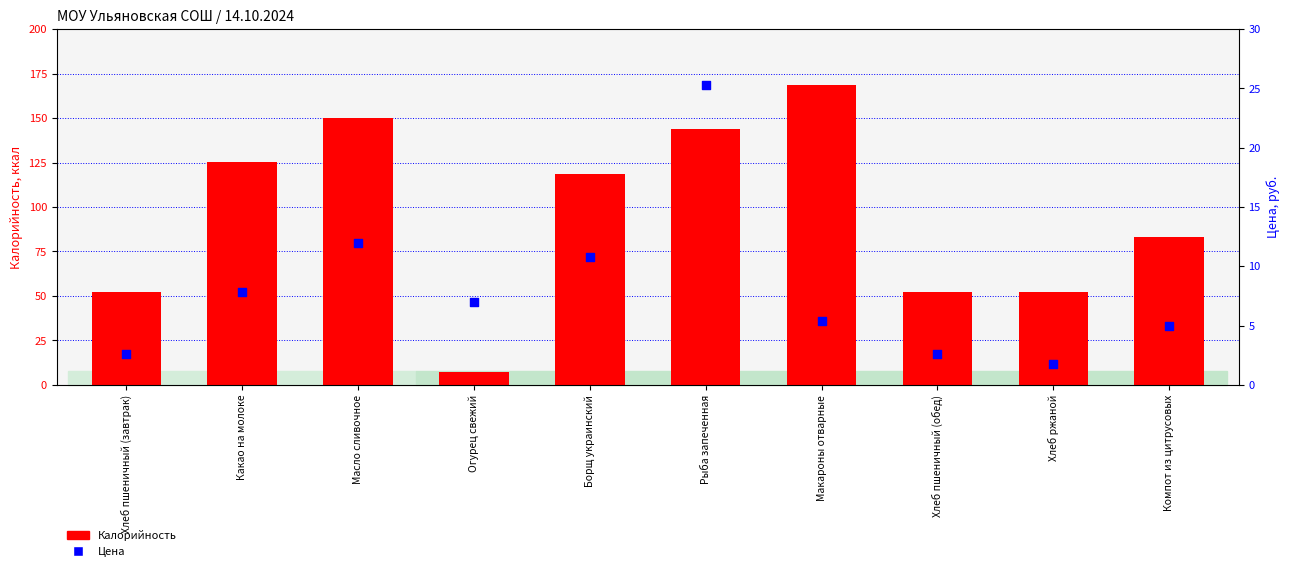

Which series contains the highest Y value?

Калорийность